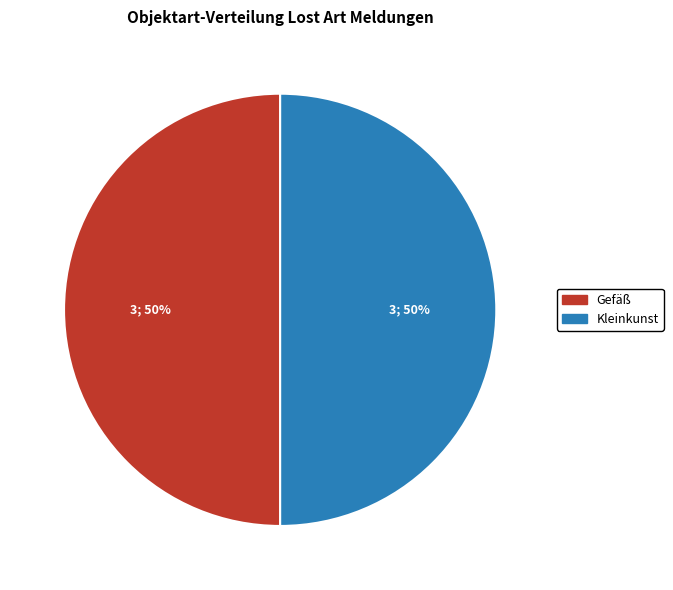

Approximately how many times larger is the value at Kleinkunst compared to Gefäß?

1.0